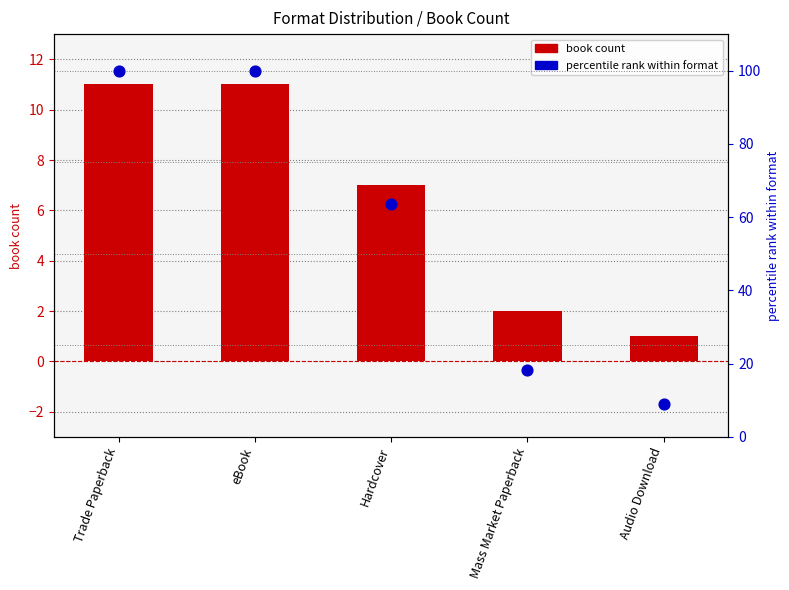

Which series reaches the minimum Y coordinate?

book count